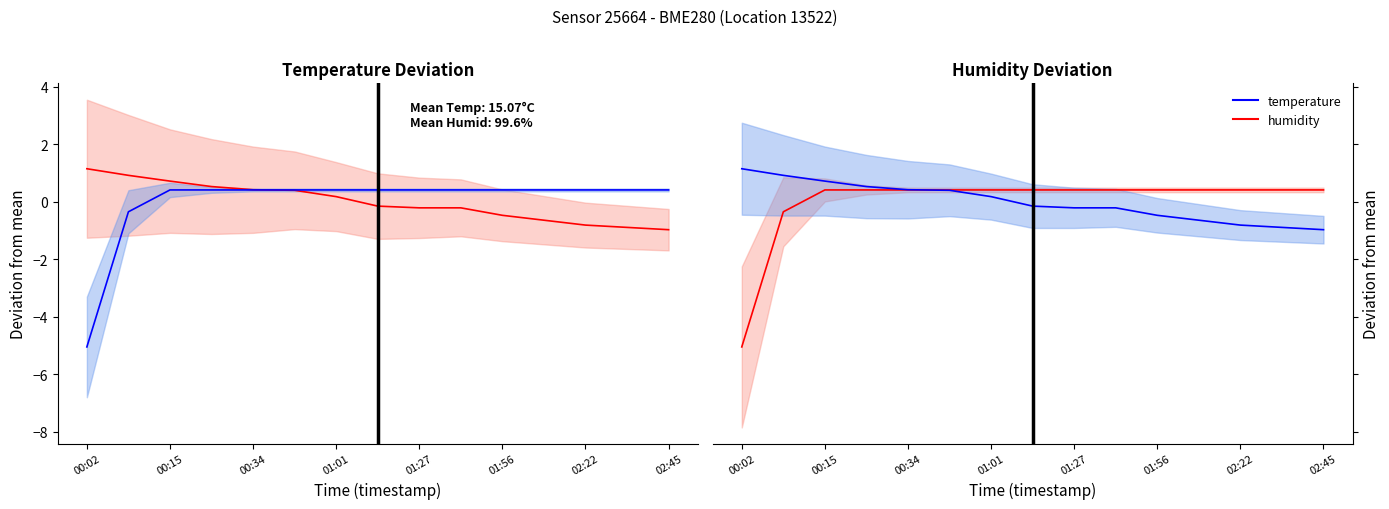

What is the difference between the maximum and minimum values in the temperature series?

2.1